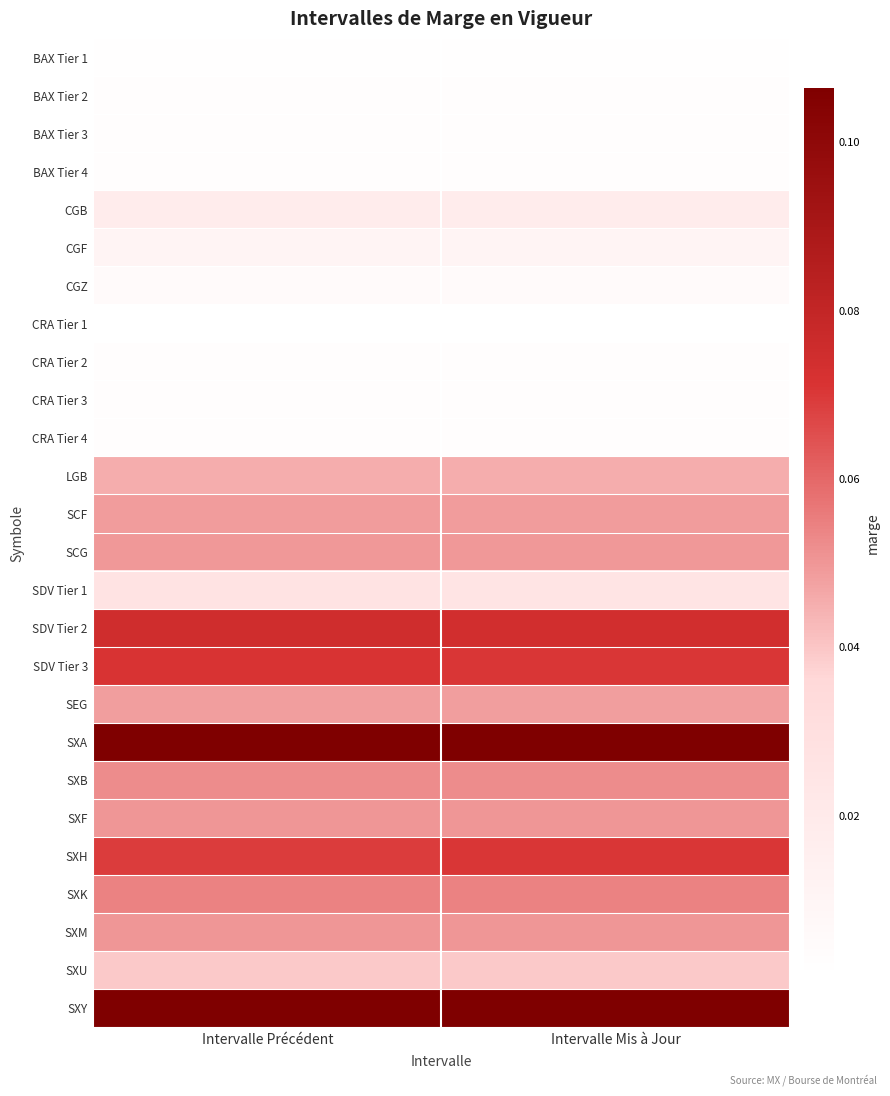

Reading right to left, transcribe all the data shown in this chart.

BAX Tier 1: Intervalle Mis à Jour=0.0	Intervalle Précédent=0.0
BAX Tier 2: Intervalle Mis à Jour=0.0	Intervalle Précédent=0.0
BAX Tier 3: Intervalle Mis à Jour=0.0	Intervalle Précédent=0.0
BAX Tier 4: Intervalle Mis à Jour=0.0	Intervalle Précédent=0.0
CGB: Intervalle Mis à Jour=0.0	Intervalle Précédent=0.0
CGF: Intervalle Mis à Jour=0.0	Intervalle Précédent=0.0
CGZ: Intervalle Mis à Jour=0.0	Intervalle Précédent=0.0
CRA Tier 1: Intervalle Mis à Jour=0.0	Intervalle Précédent=0.0
CRA Tier 2: Intervalle Mis à Jour=0.0	Intervalle Précédent=0.0
CRA Tier 3: Intervalle Mis à Jour=0.0	Intervalle Précédent=0.0
CRA Tier 4: Intervalle Mis à Jour=0.0	Intervalle Précédent=0.0
LGB: Intervalle Mis à Jour=0.0	Intervalle Précédent=0.0
SCF: Intervalle Mis à Jour=0.0	Intervalle Précédent=0.0
SCG: Intervalle Mis à Jour=0.0	Intervalle Précédent=0.0
SDV Tier 1: Intervalle Mis à Jour=0.0	Intervalle Précédent=0.0
SDV Tier 2: Intervalle Mis à Jour=0.1	Intervalle Précédent=0.1
SDV Tier 3: Intervalle Mis à Jour=0.1	Intervalle Précédent=0.1
SEG: Intervalle Mis à Jour=0.0	Intervalle Précédent=0.0
SXA: Intervalle Mis à Jour=0.1	Intervalle Précédent=0.1
SXB: Intervalle Mis à Jour=0.1	Intervalle Précédent=0.1
SXF: Intervalle Mis à Jour=0.0	Intervalle Précédent=0.0
SXH: Intervalle Mis à Jour=0.1	Intervalle Précédent=0.1
SXK: Intervalle Mis à Jour=0.1	Intervalle Précédent=0.1
SXM: Intervalle Mis à Jour=0.0	Intervalle Précédent=0.0
SXU: Intervalle Mis à Jour=0.0	Intervalle Précédent=0.0
SXY: Intervalle Mis à Jour=0.1	Intervalle Précédent=0.1